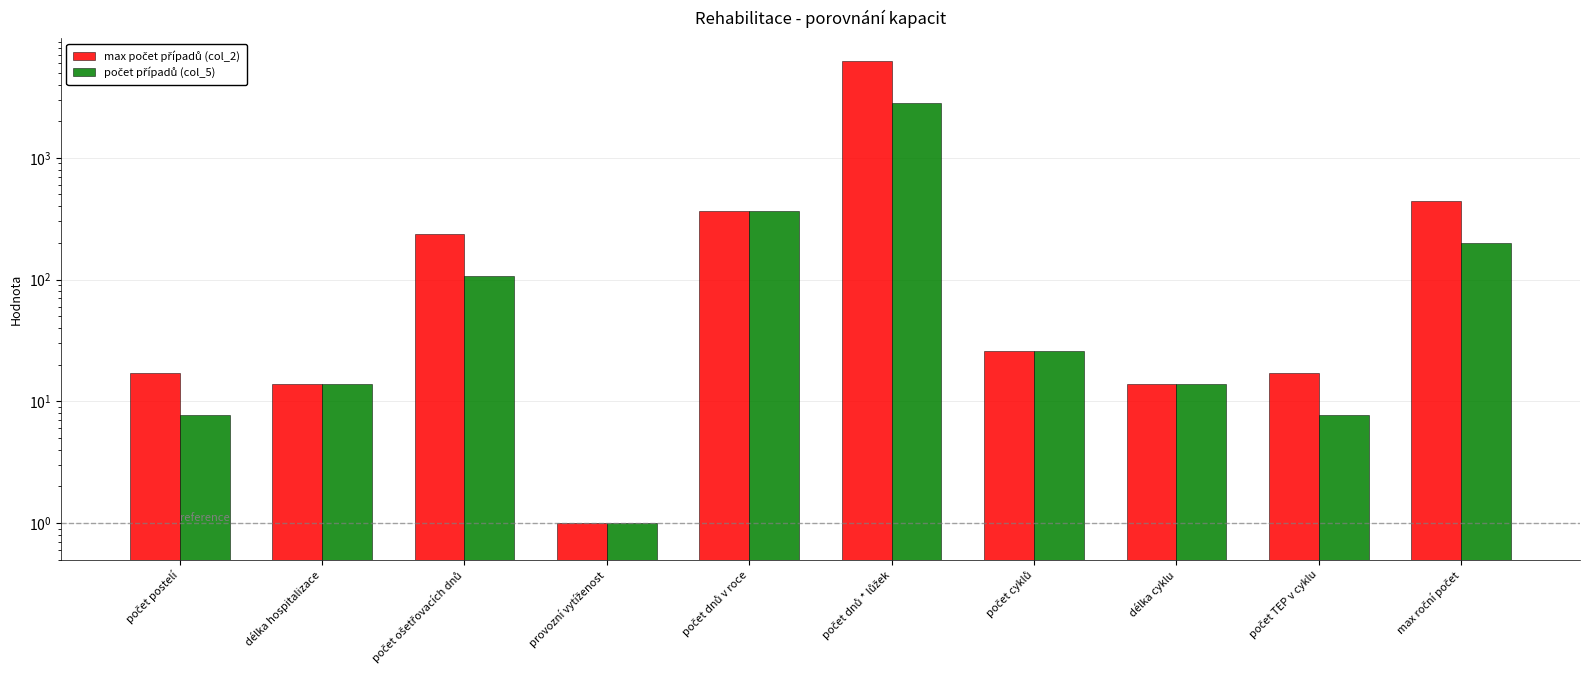

At which label does počet případů (col_5) reach its minimum?

provozní vytíženost